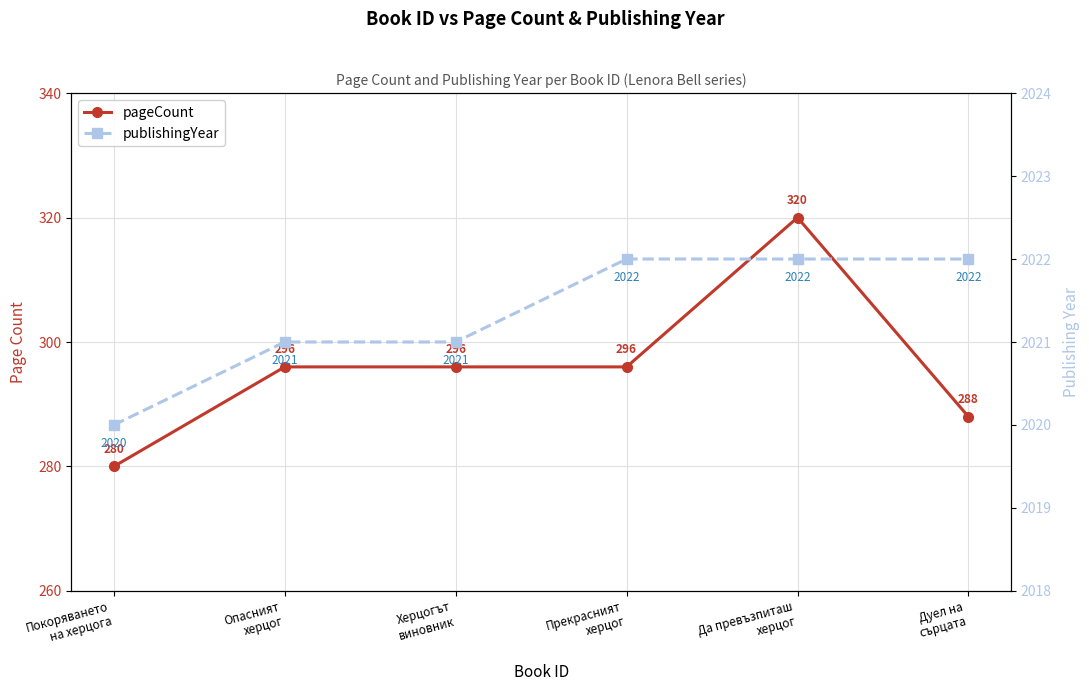

At which category does the chart reach its minimum across all series?

Покоряването
на херцога